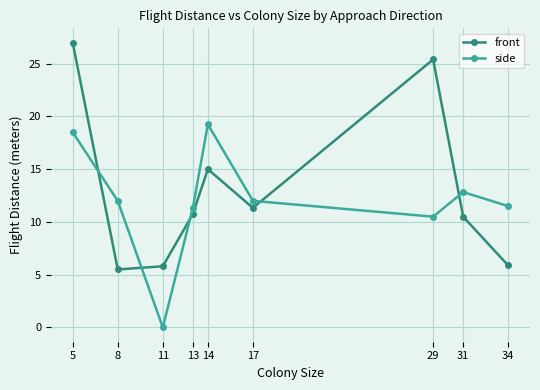

How many times do front and side cross each other?

5